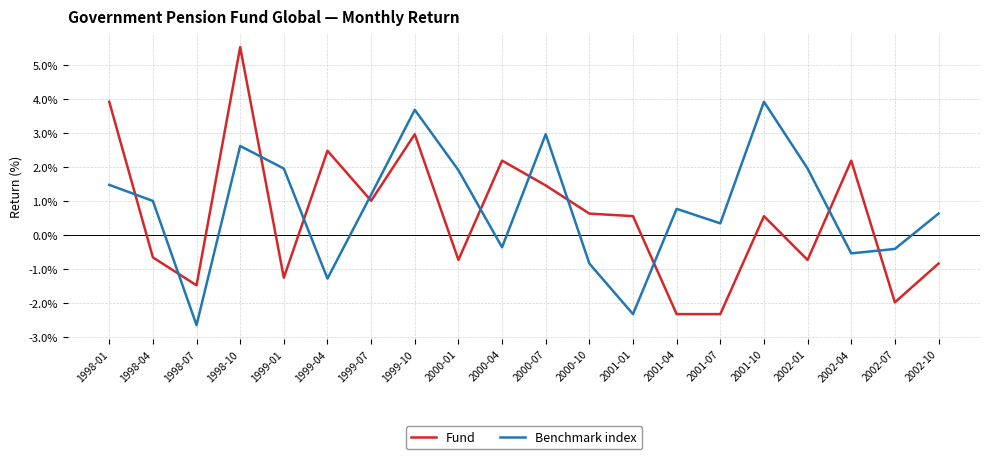

What position from the left is 1999-10?

8